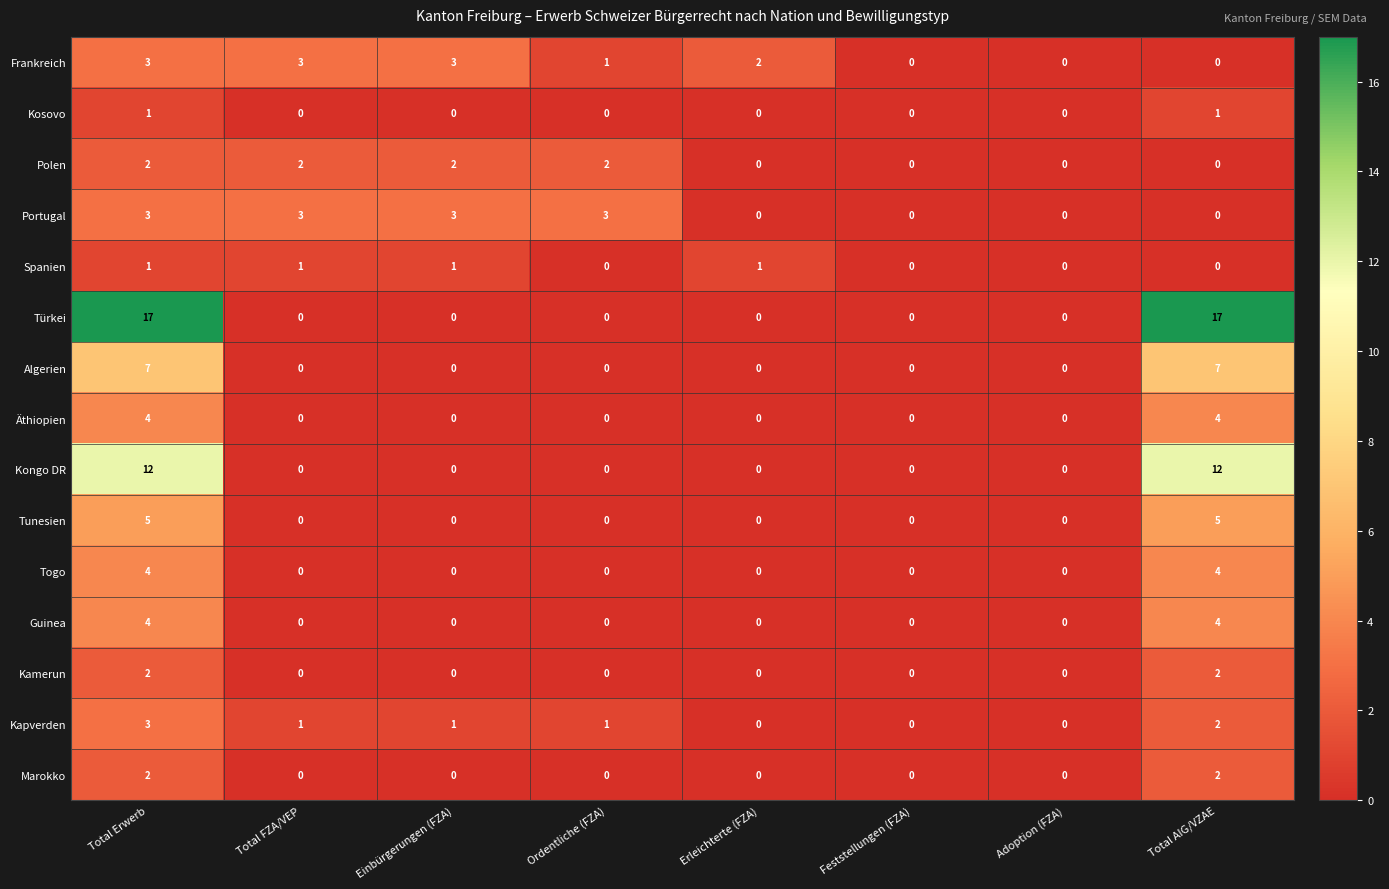

At which label is Frankreich closest to 1?

Ordentliche (FZA)